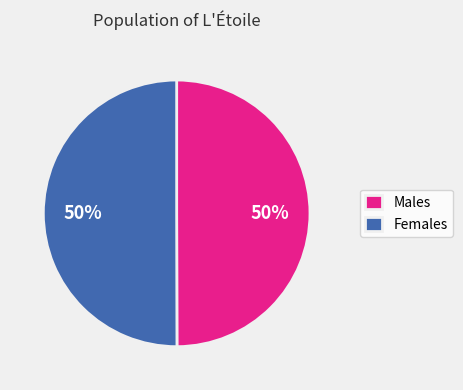

What percentage is the Females slice, to the nearest percent?

50%